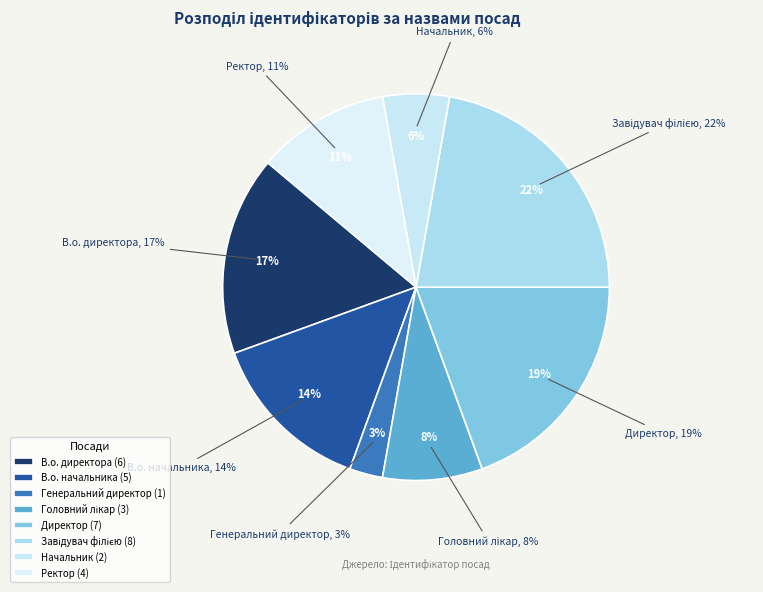

True or false: Директор accounts for 19% of the total.

True